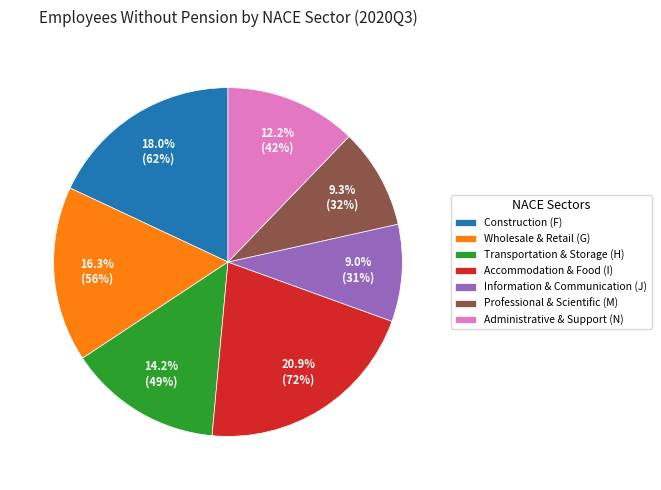

True or false: Construction (F) accounts for 30% of the total.

False